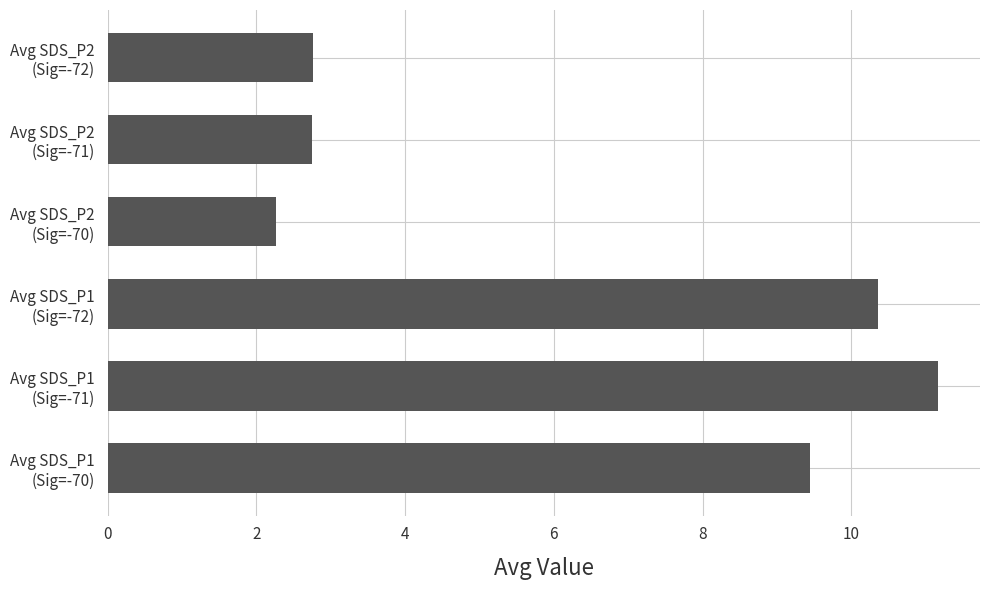

Does the chart contain stacked bars?

No